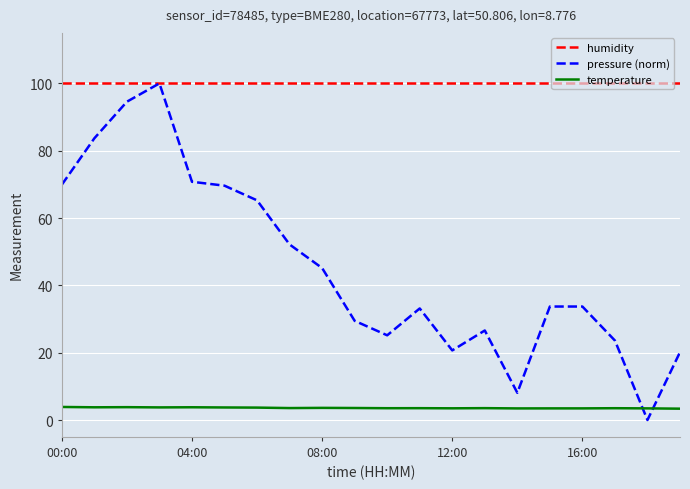

Which series has the widest spread of values?

pressure (norm)